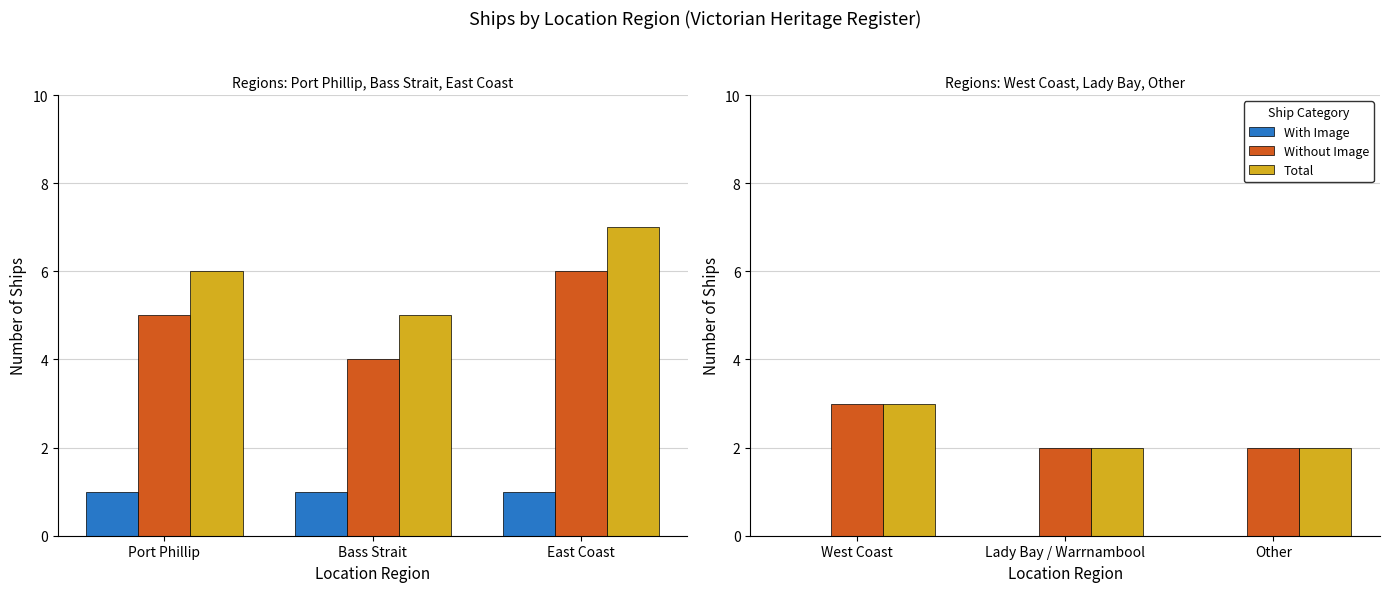

Rank the series at Lady Bay / Warrnambool from lowest to highest value.

With Image, Without Image, Total